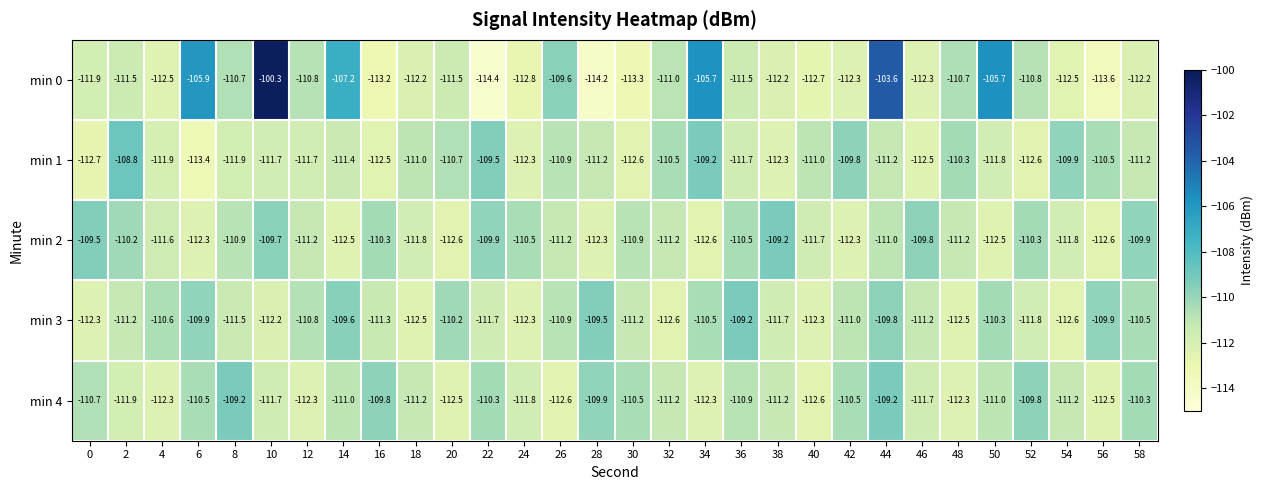

What is the sum of all min 4 values?

-3334.9